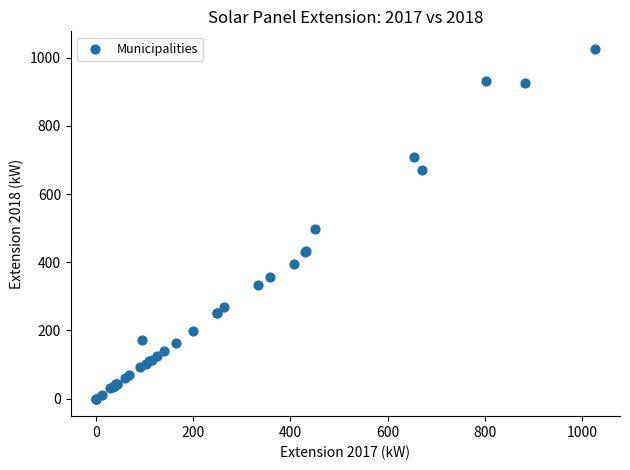

What Y value in the scatter plot is closest to 513?

498.4